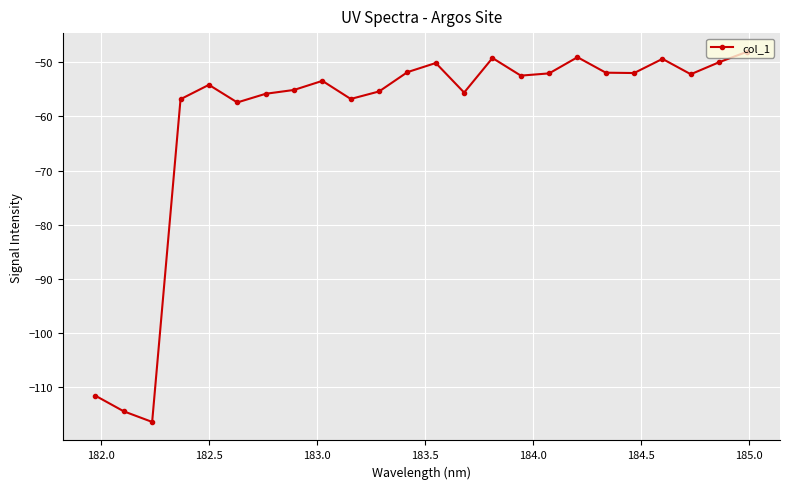

What is the value of the 18th point from the left?

-49.0